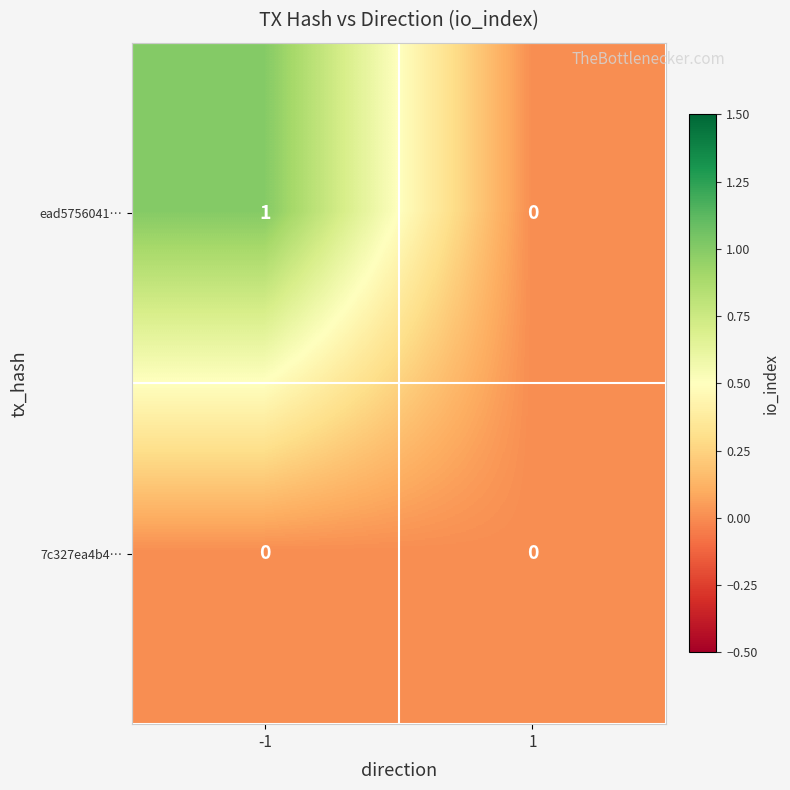

Is the value of 7c327ea4b4… at 1 greater than the value of ead5756041… at -1?

No